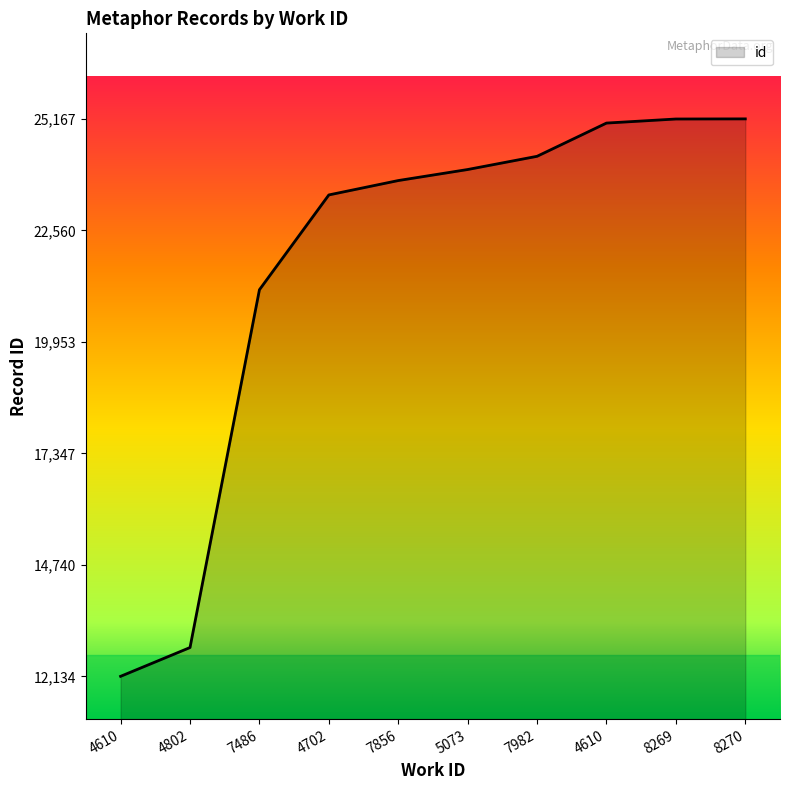

List the labels in order of value, largest first.

8270, 8269, 4610, 7982, 5073, 7856, 4702, 7486, 4802, 4610